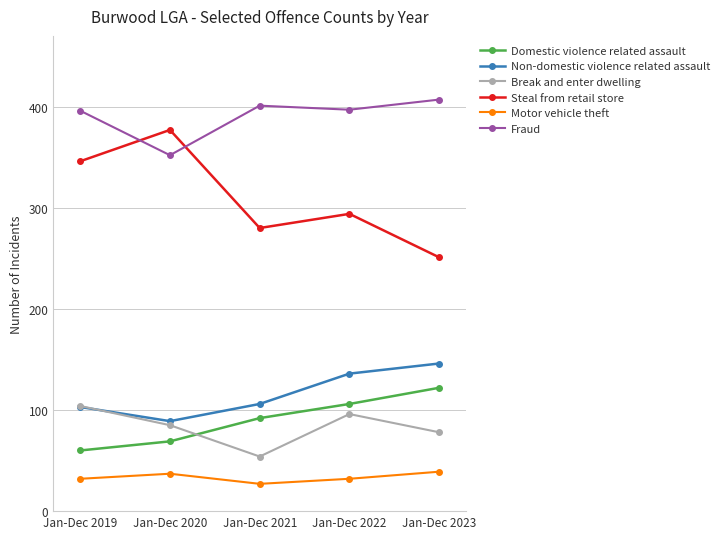

How many lines are shown in the chart?

6